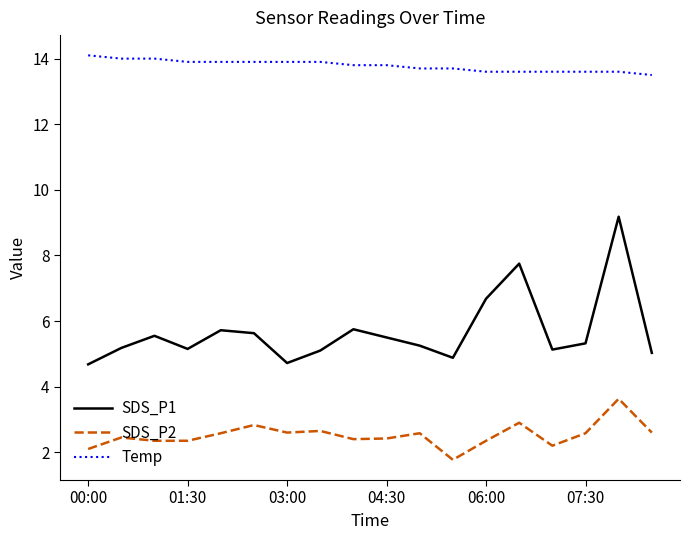

Which series has the largest total across all categories?

Temp